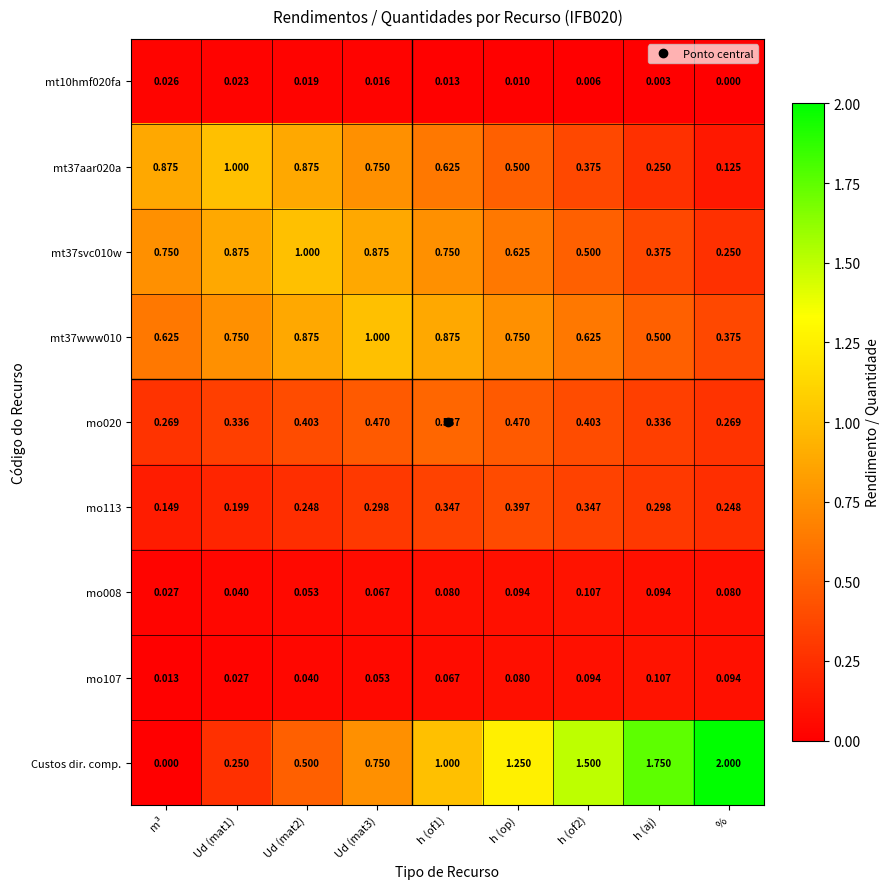

At which label is mo107 closest to 0?

m³